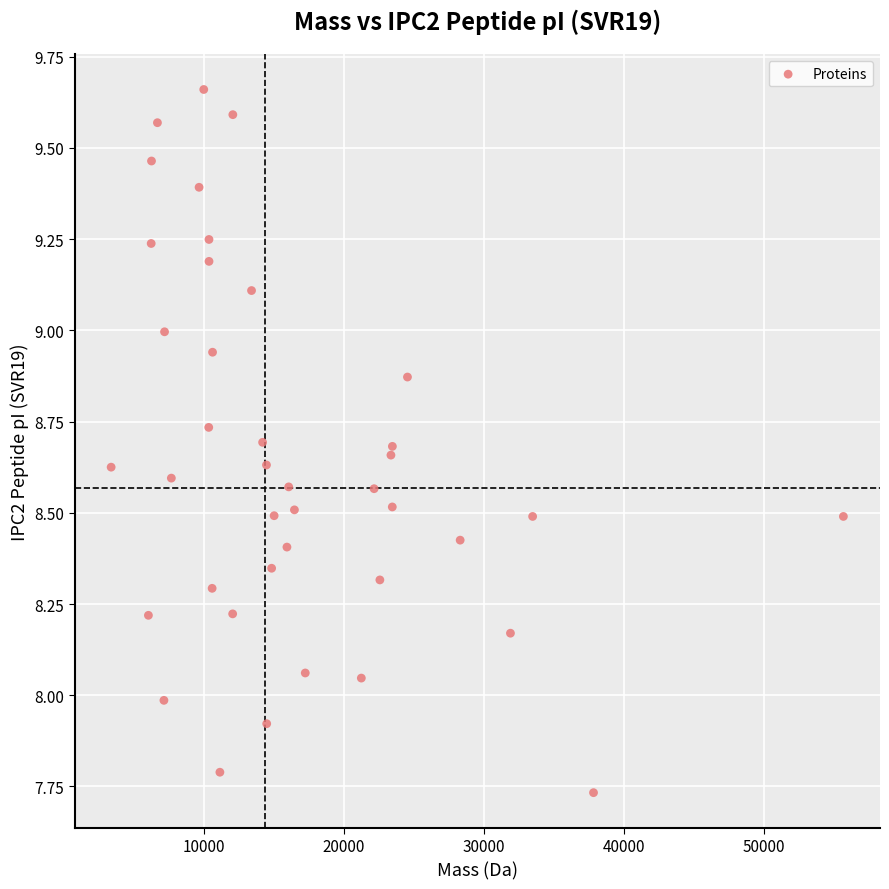

What is the range of Y values (max minus min)?

1.9